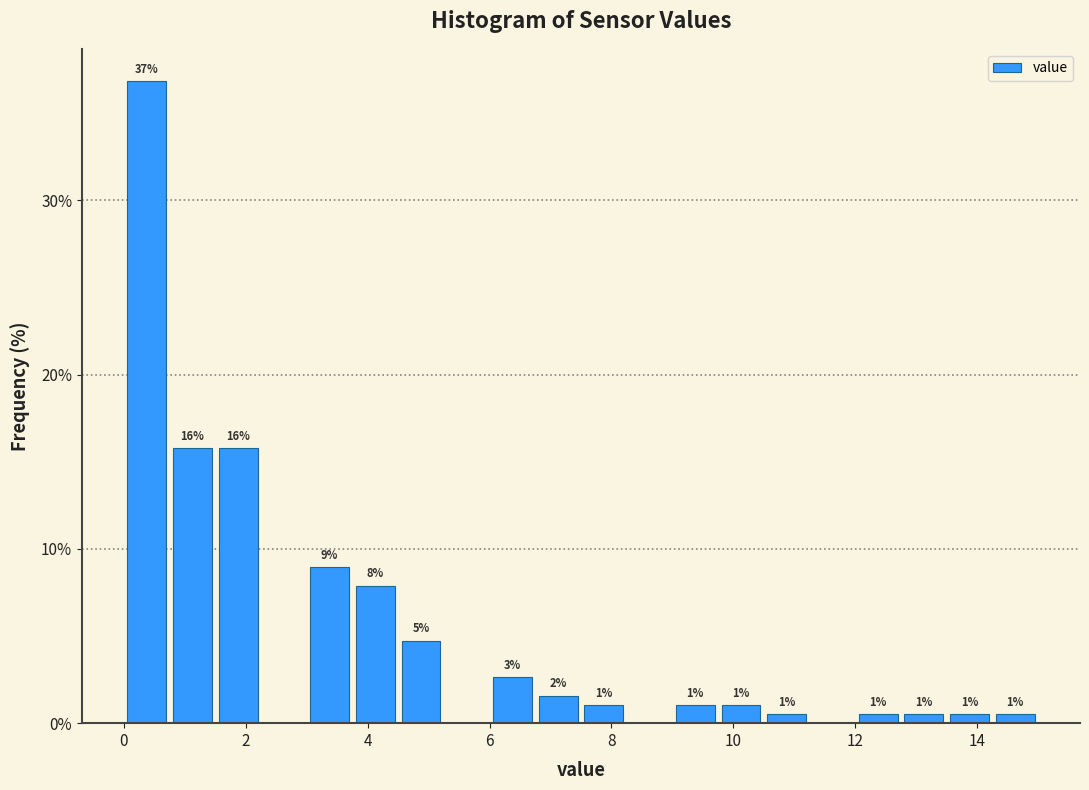

Read against the x-axis, roughly where is the centre of the tallest bar?

0.4